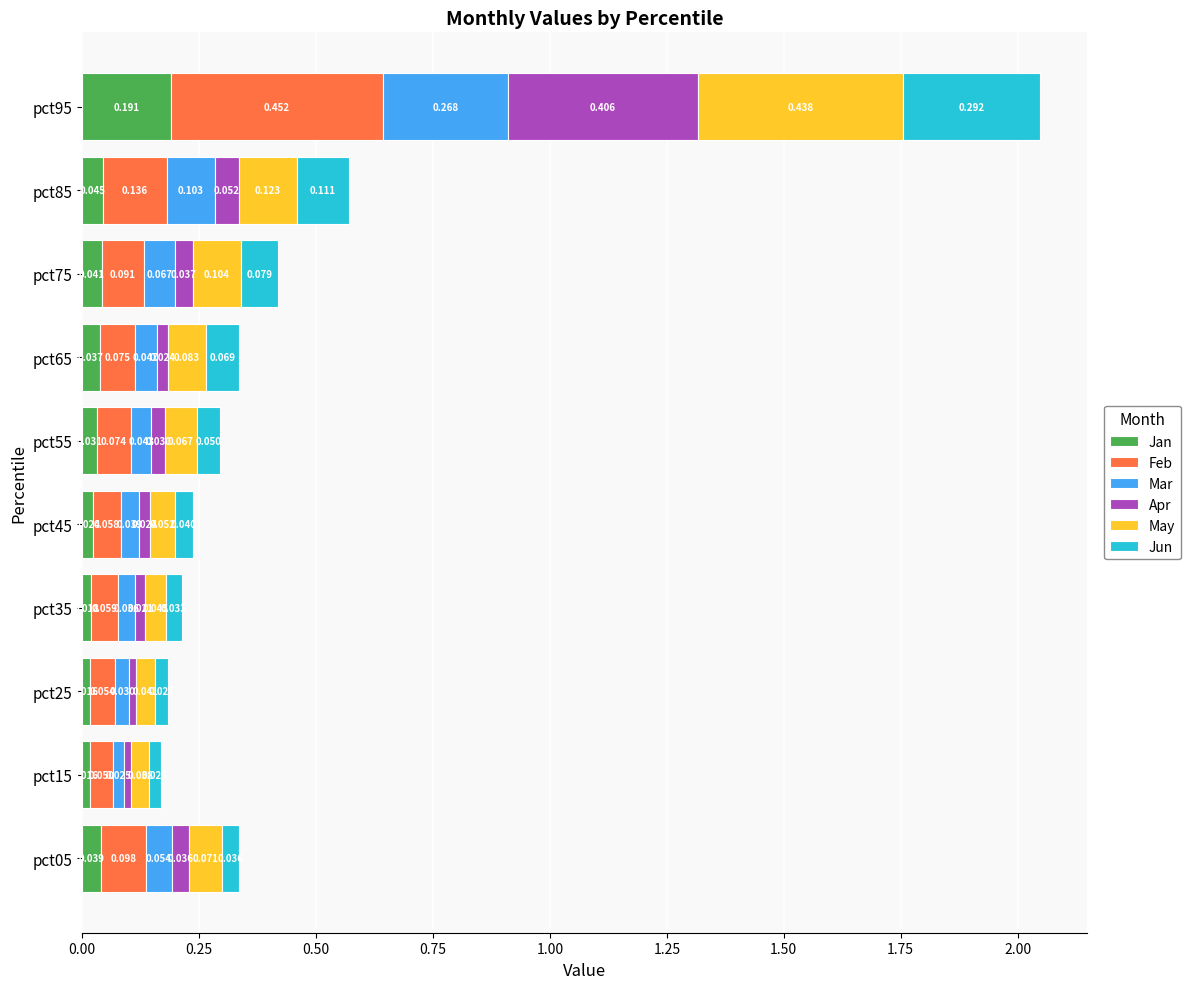

How many data points does each series have?

10